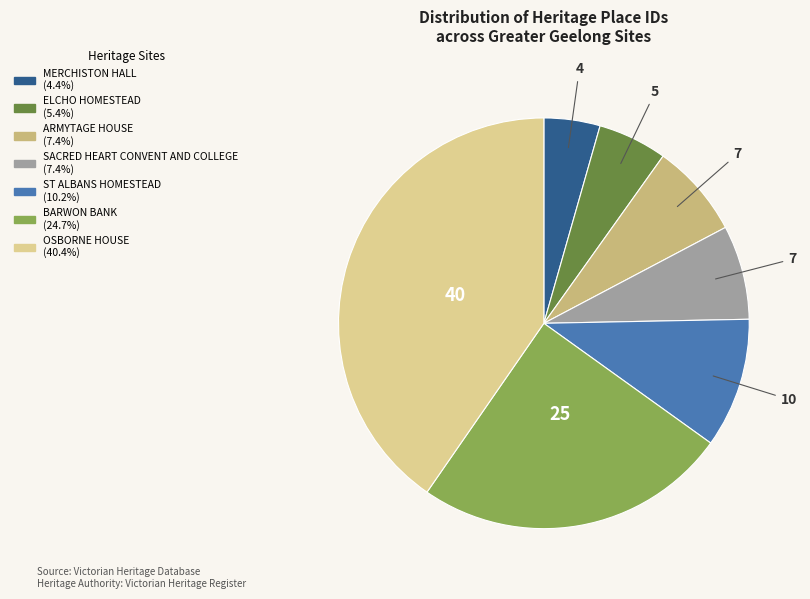

The SACRED HEART CONVENT AND COLLEGE slice represents 1% of the pie. True or false?

False